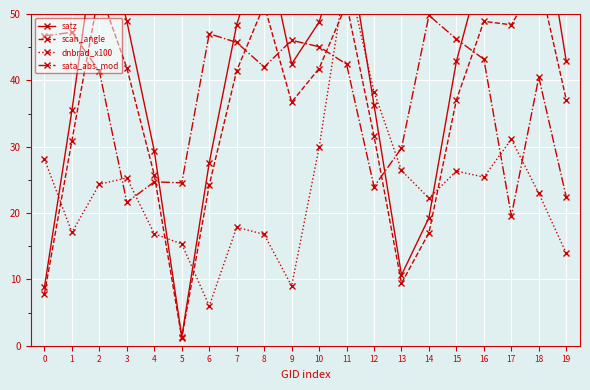

Reading right to left, transcribe all the data shown in this chart.

satz: 42.9	68.5	57.5	58.3	42.9	19.3	10.6	36.3	62.1	48.8	42.5	61.9	48.4	27.6	1.3	29.3	48.9	65.3	35.5	8.8
scan_angle: 37.1	55.5	48.4	48.9	37.1	17.0	9.4	31.6	51.5	41.8	36.7	51.4	41.5	24.2	1.2	25.7	41.9	53.5	30.9	7.8
dnbrad_x100: 13.9	23.0	31.1	25.4	26.3	22.2	26.4	38.3	56.5	29.9	9.0	16.8	17.9	6.0	15.3	16.9	25.3	24.3	17.1	28.1
sata_abs_mod: 22.4	40.5	19.6	43.2	46.2	49.8	29.8	24.0	42.4	45.1	46.0	42.0	45.7	47.0	24.5	24.7	21.6	41.3	47.2	46.7